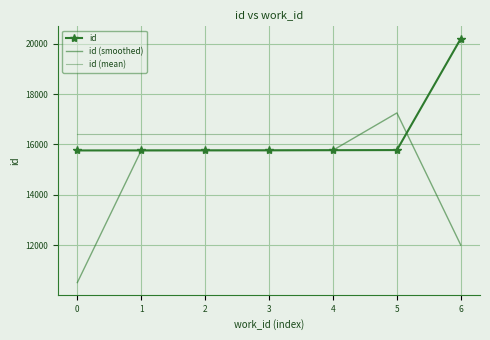

True or false: id (mean) and id (smoothed) cross at least once.

True